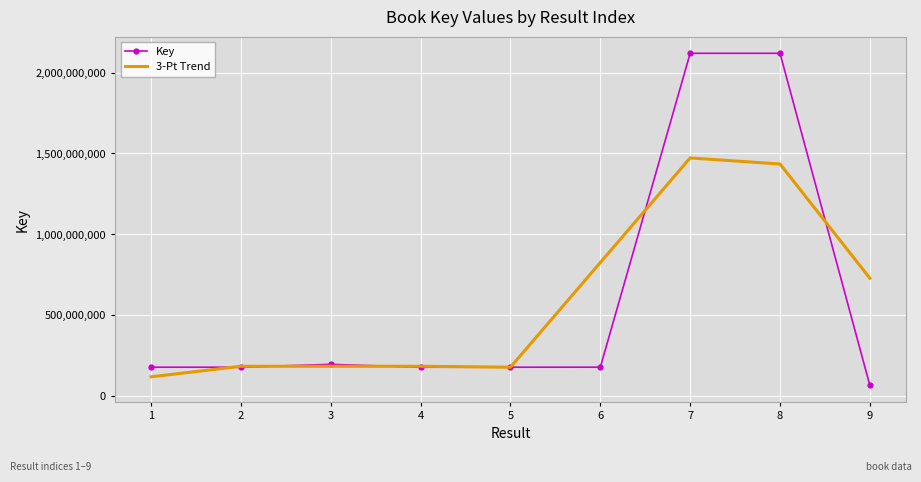

Is it true that Key equals 102938167.6 at 3?

False